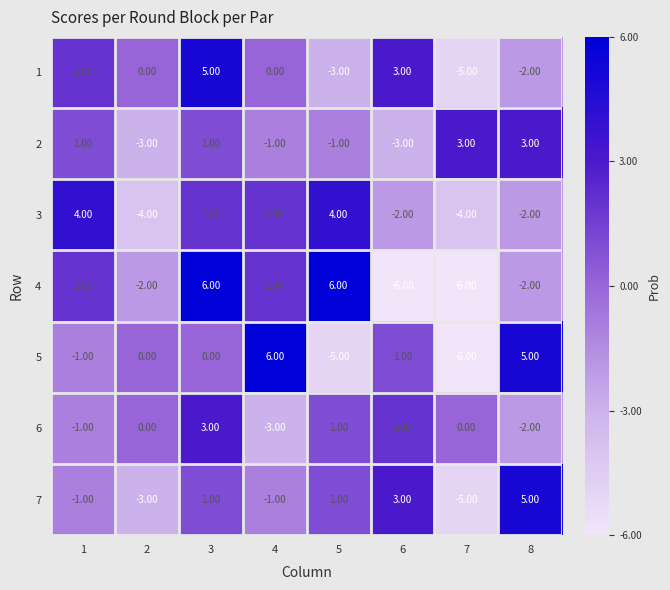

At which label does 1 first exceed 0?

1